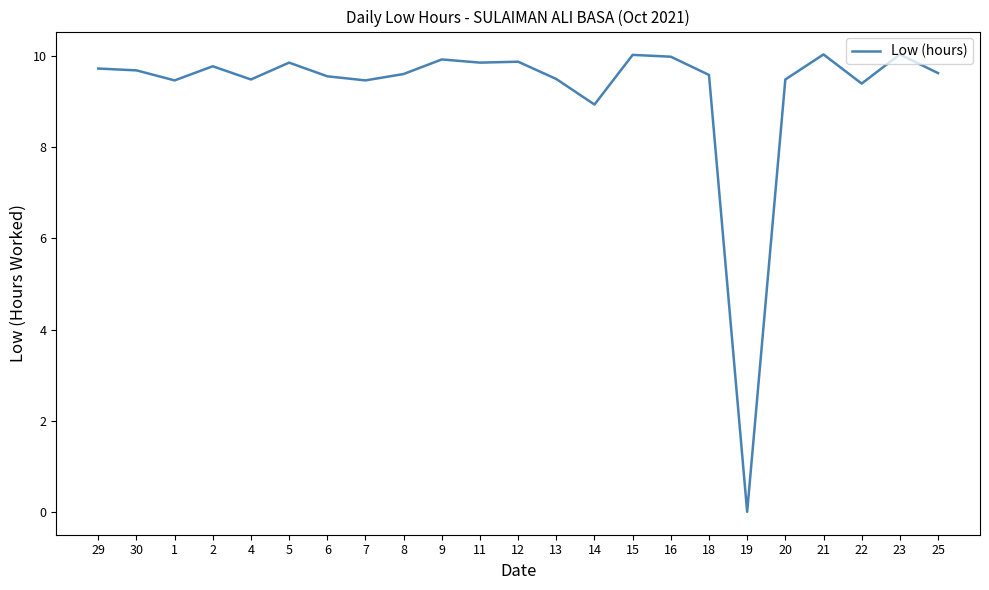

What is the maximum value shown in the chart?

10.0